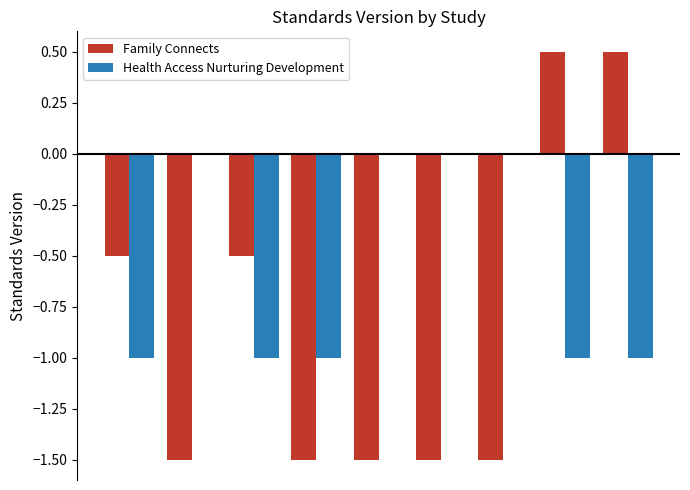

What is the sum of all Health Access Nurturing Development values?

-5.0